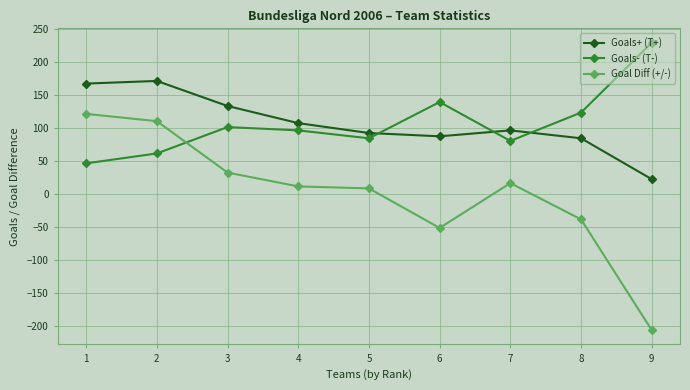

The Goals+ (T+) series shows 80 at 2. True or false?

False